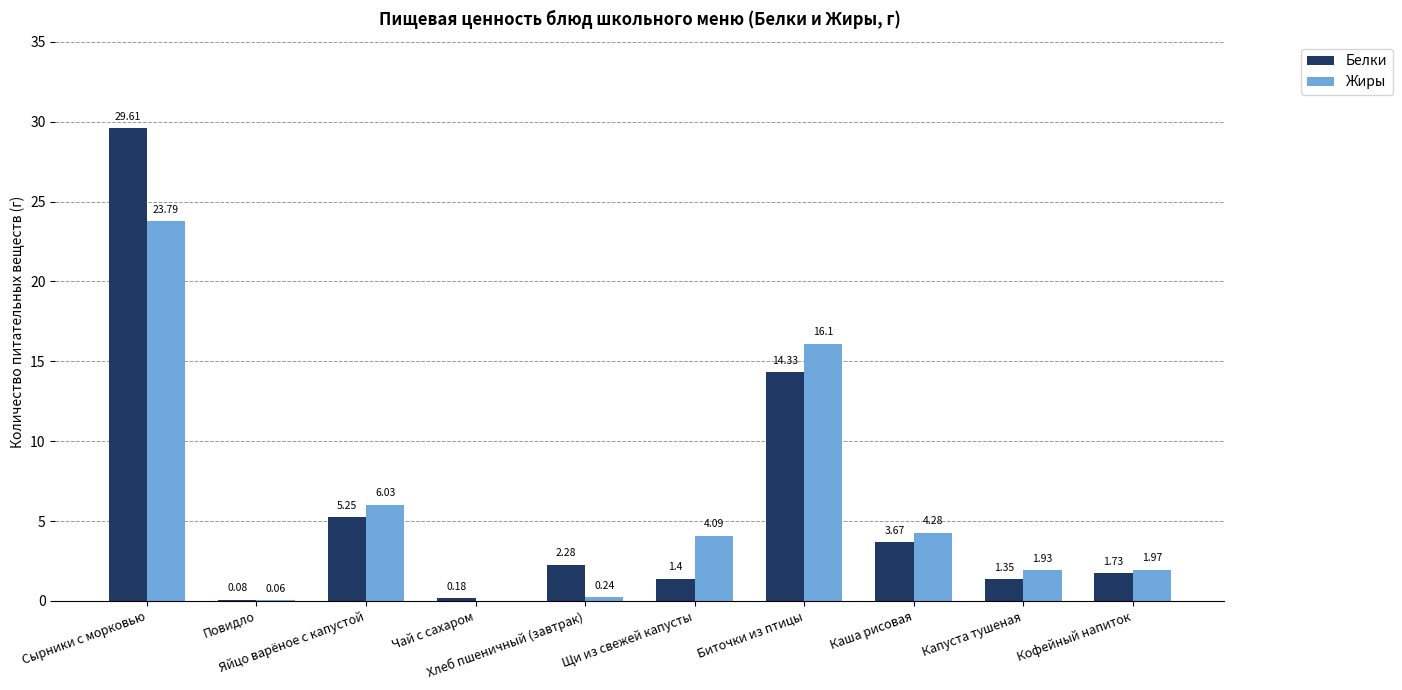

What is the sum of all Жиры values?

58.5